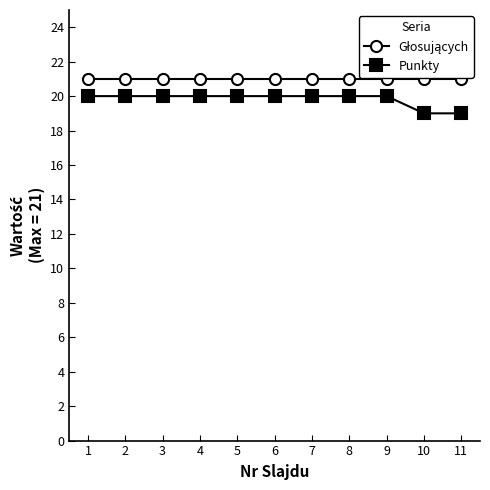

What is the sum of the Punkty values at 6 and 4?

40